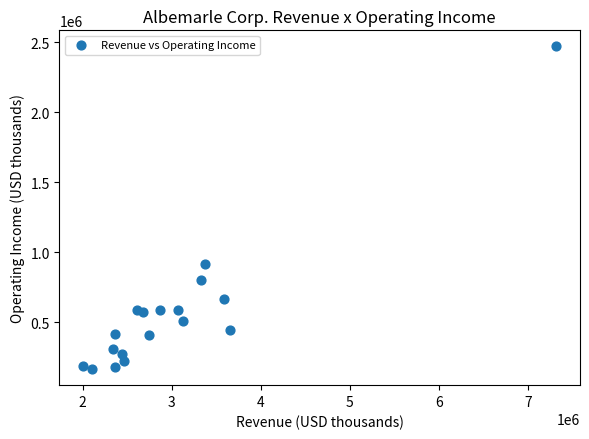

What Y value in the scatter plot is closest to 1316978?

911540